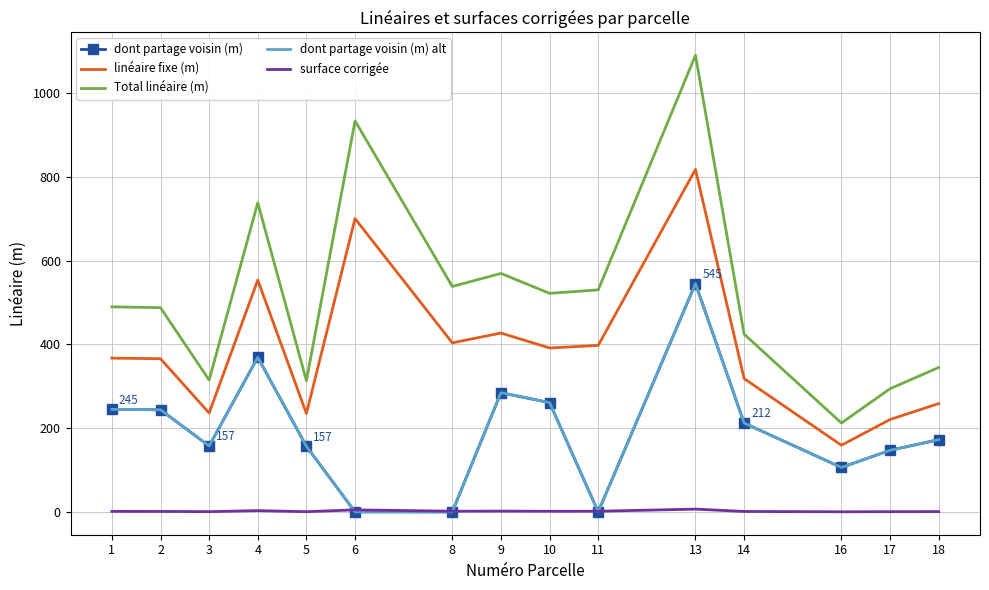

The value of Total linéaire (m) at 2 is 234.1. True or false?

False